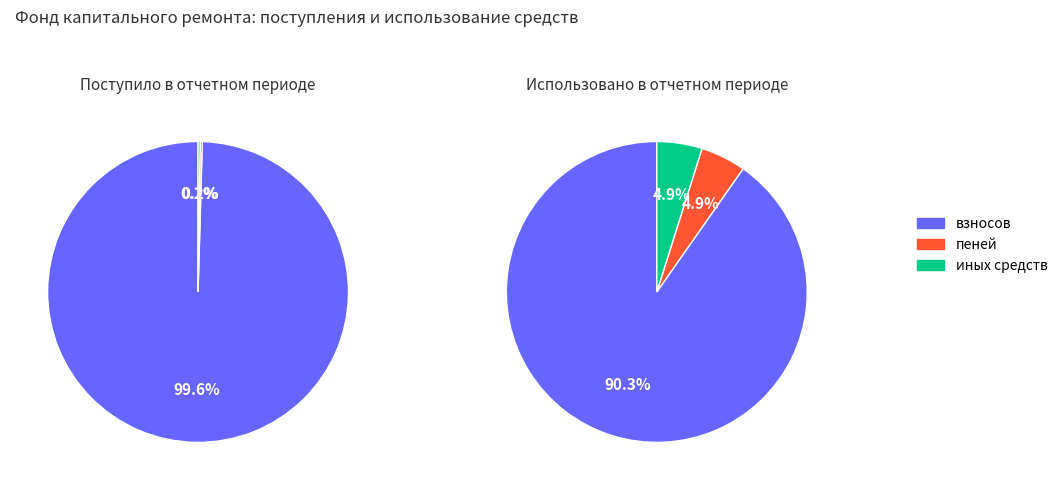

Does 1 represent more than half of the total?

No